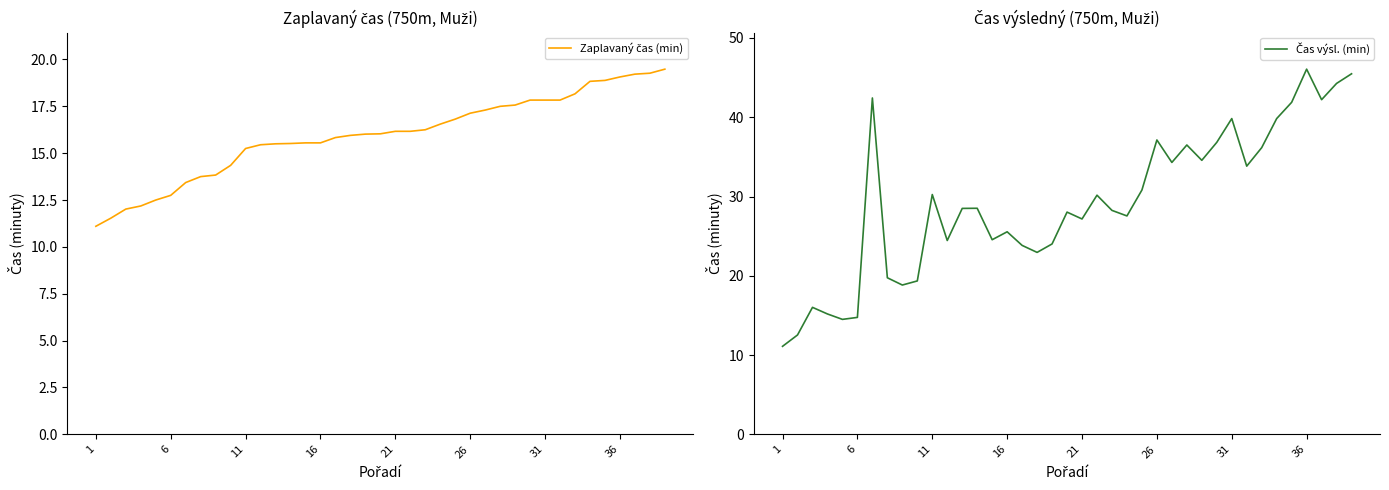

What is the lowest value of the Zaplavaný čas (min) series?

11.1